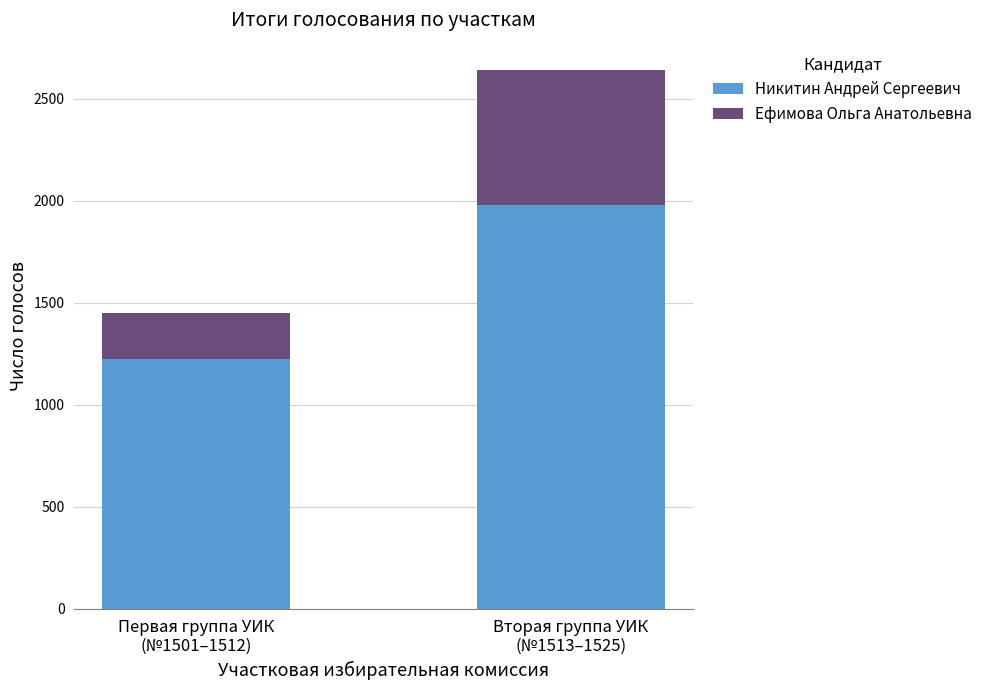

What is the sum of all Никитин Андрей Сергеевич values?

3203